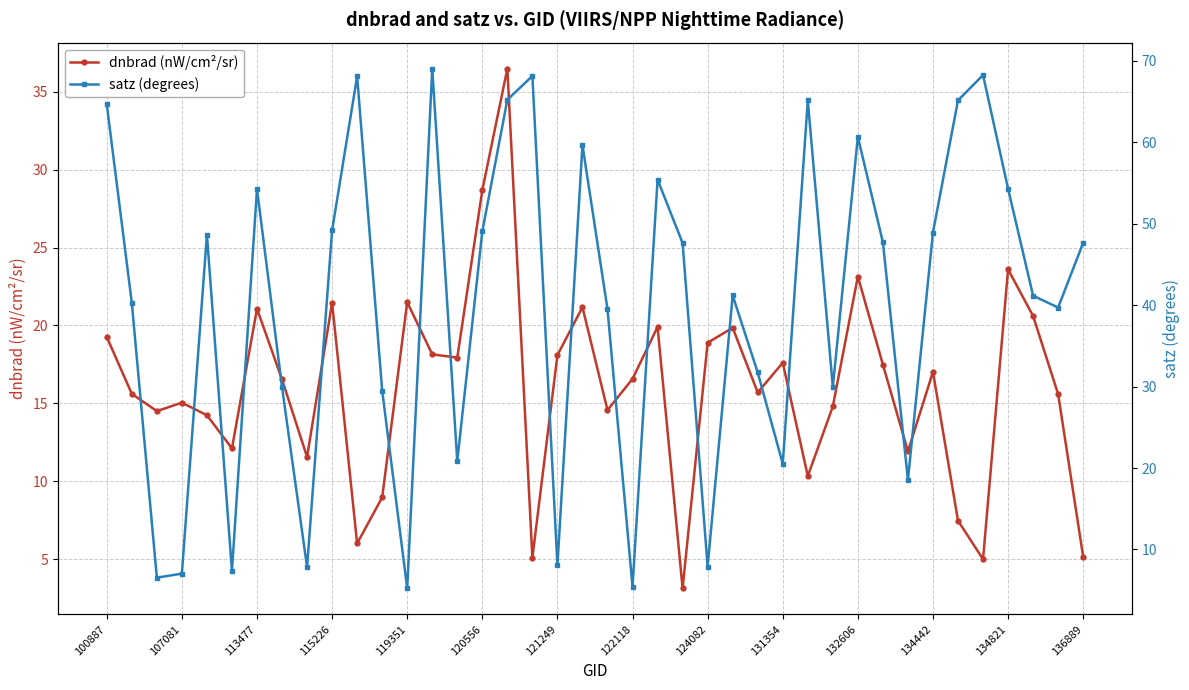

Is it true that dnbrad (nW/cm²/sr) equals 17.0 at 134442?

True